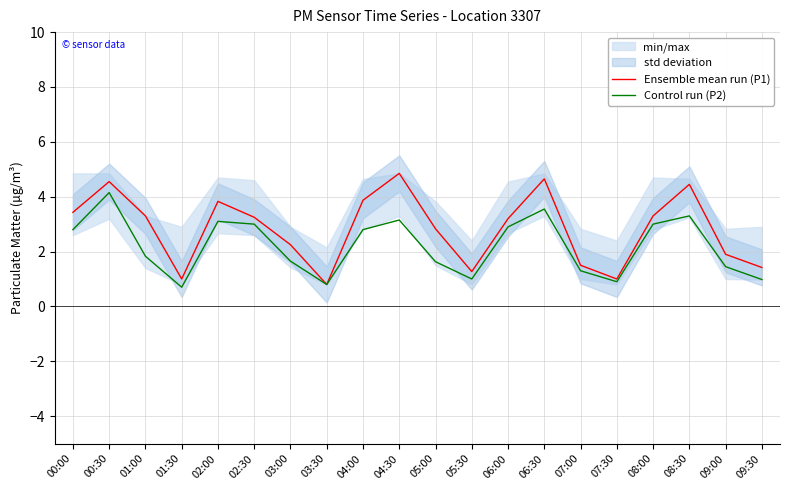

What is the minimum value for Control run (P2)?

0.7